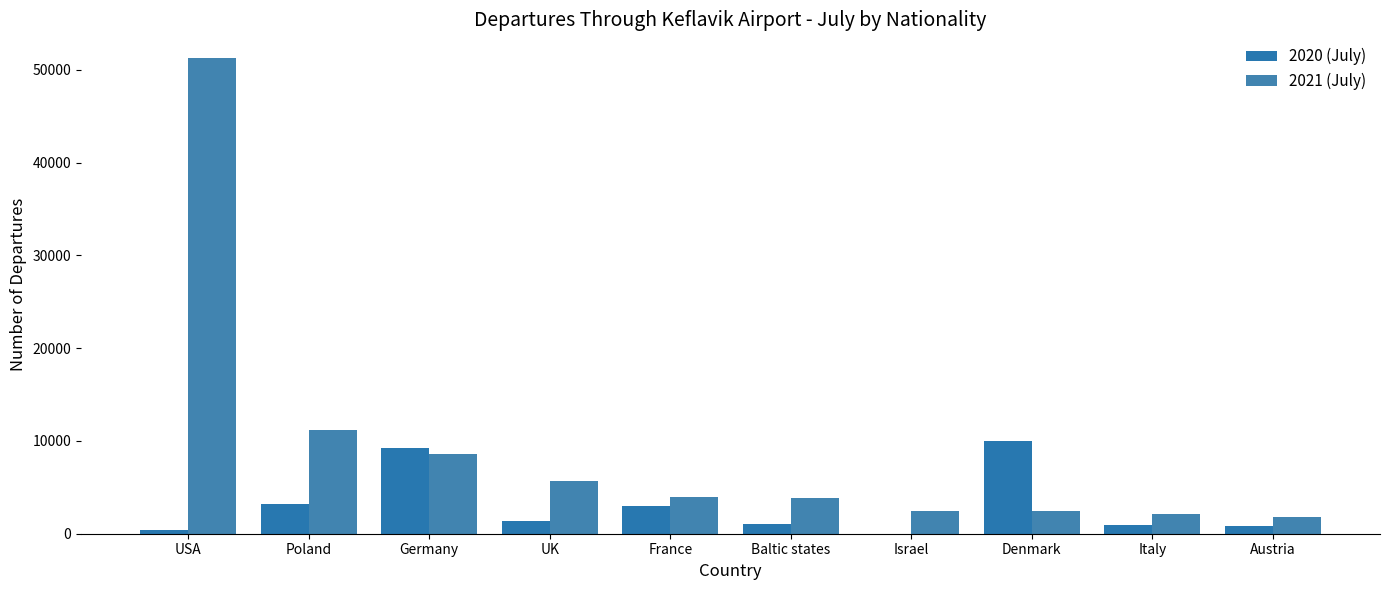

What is the label of the 4th bar from the left?

UK